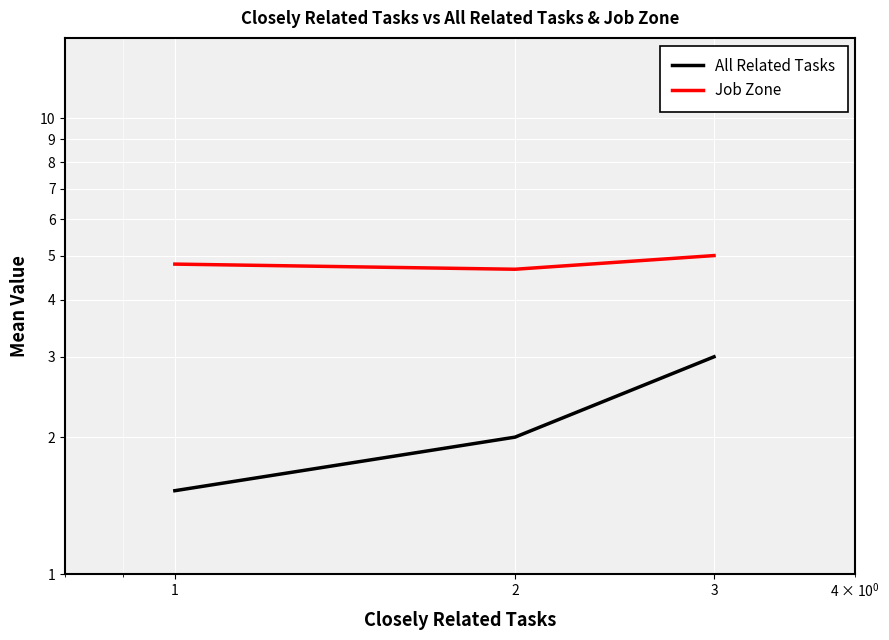

What is the total value across all series at 1?

6.3